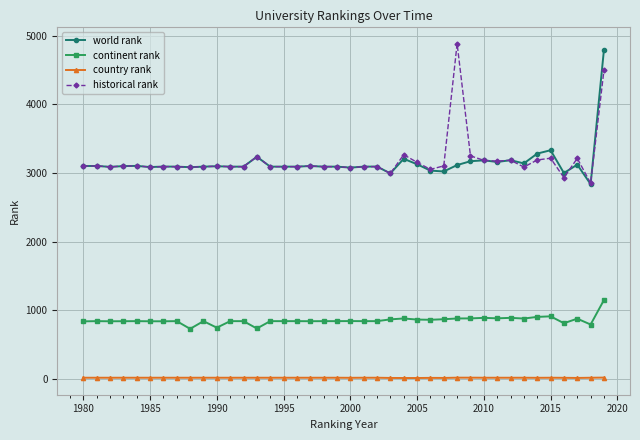

At how many categories does at least one series exceed 1097?

40